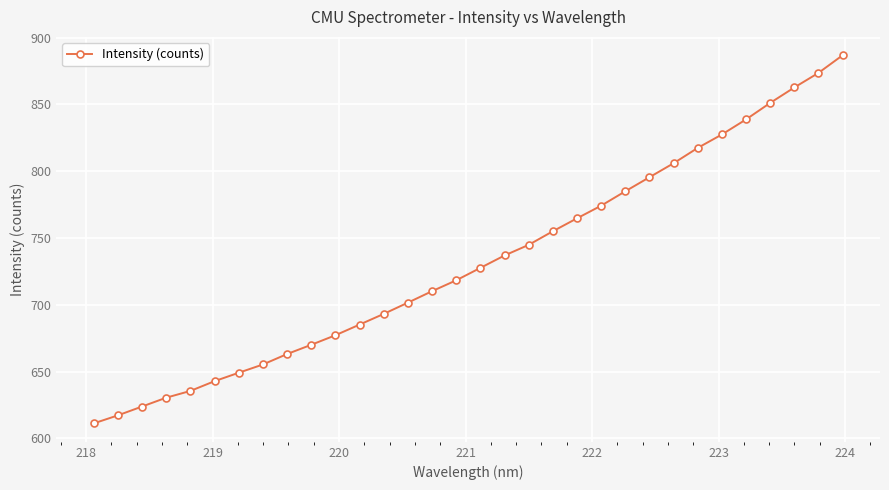

What is the maximum value shown in the chart?

886.7